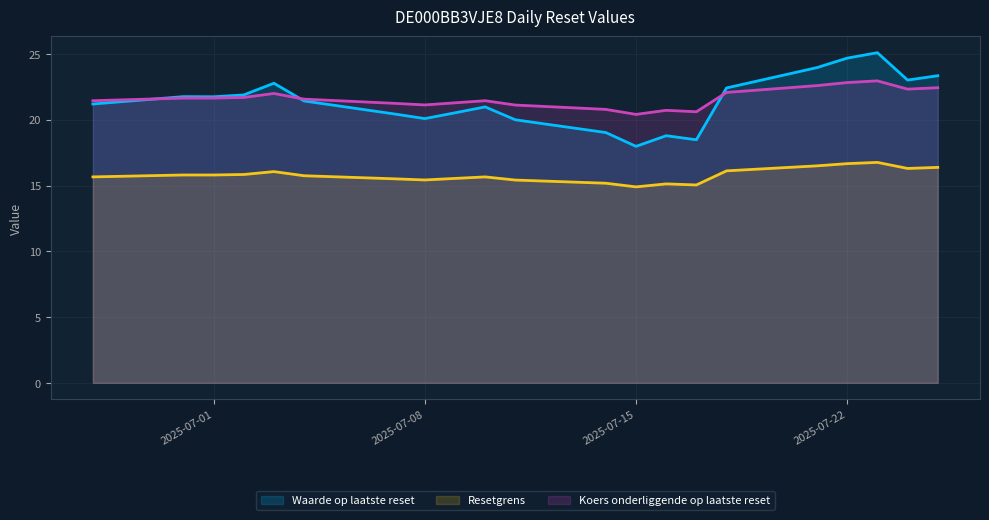

At which category does Waarde op laatste reset reach its first local valley?

2025-07-01